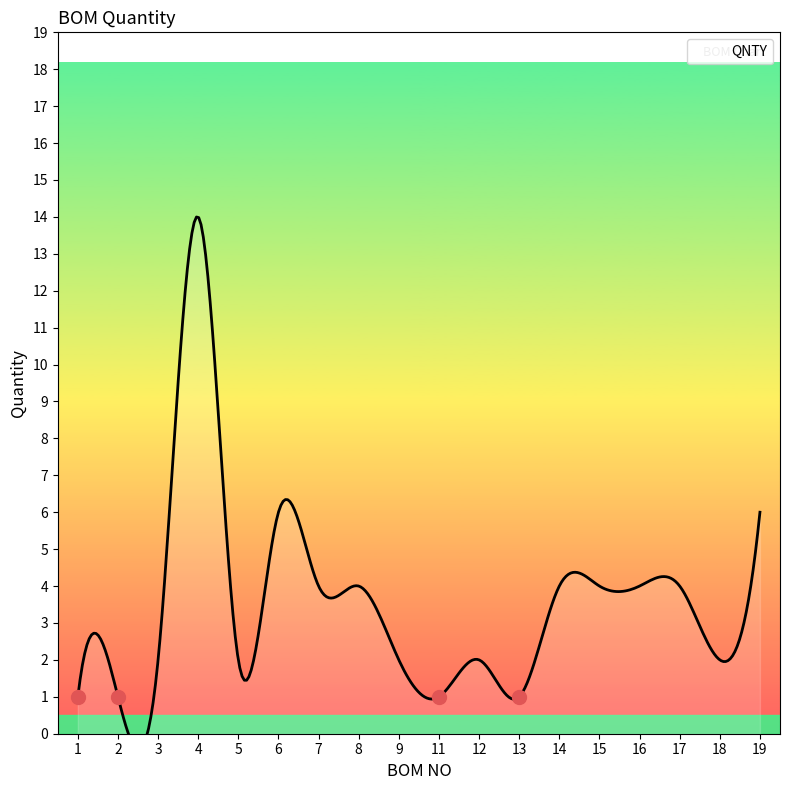

What is the value of the 7th point from the left?

4